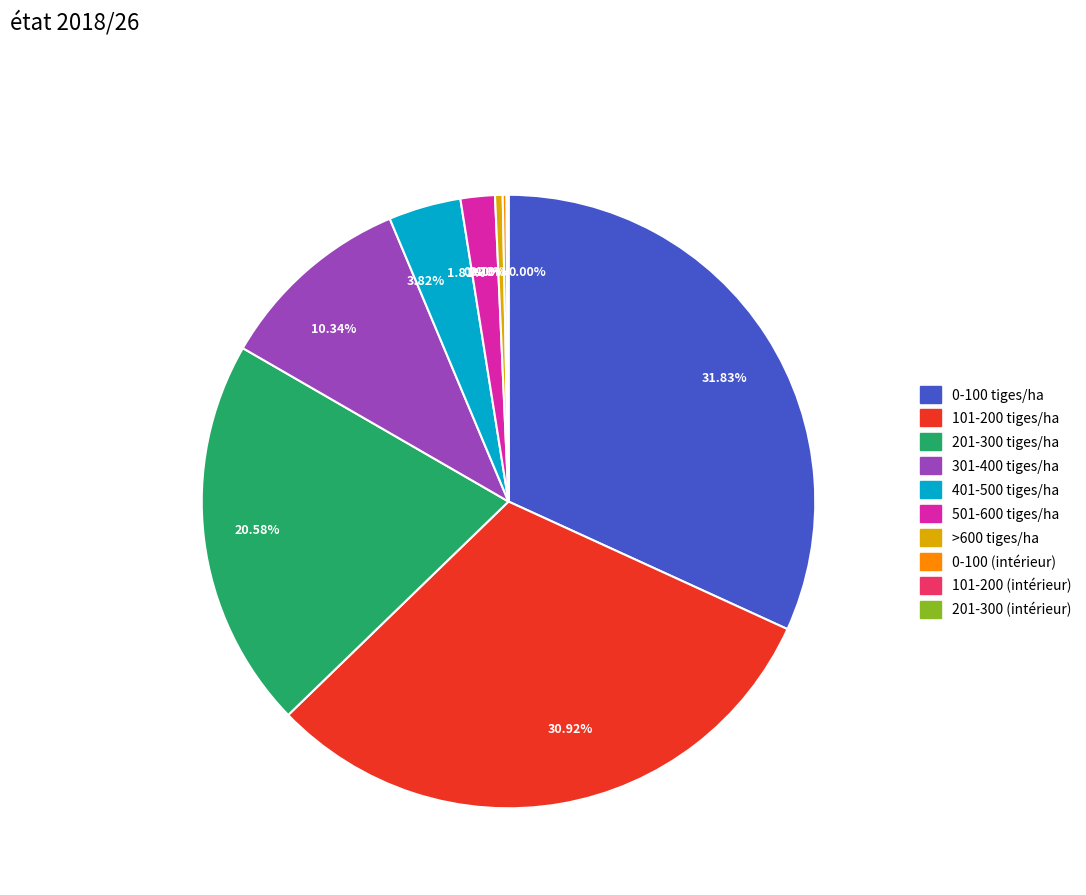

Is it true that 0-100 tiges/ha is 47% of the pie?

False